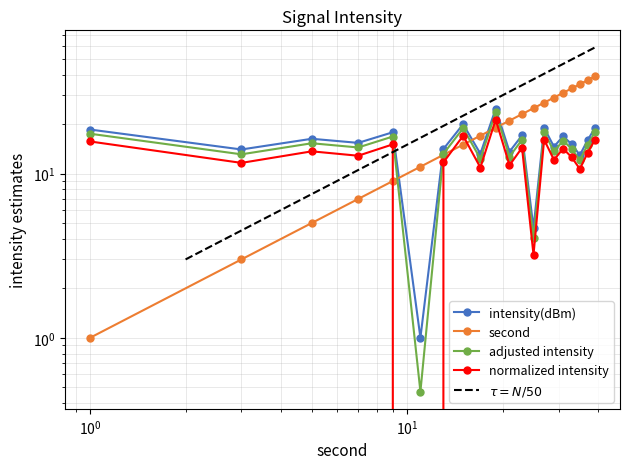

Which series has the largest total across all categories?

second